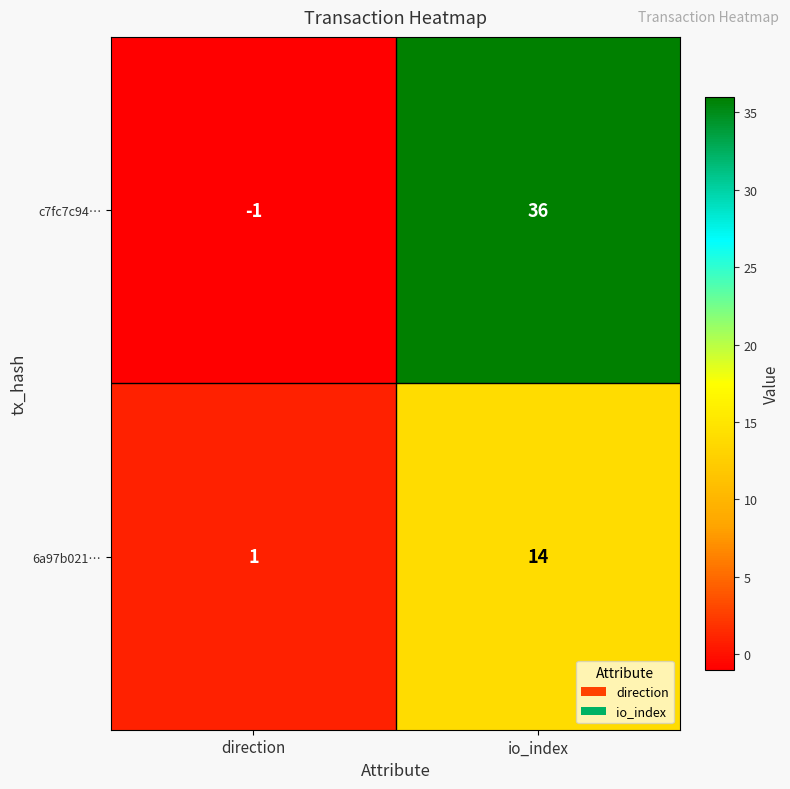

Rank the series by their maximum value, from lowest to highest.

6a97b021…, c7fc7c94…